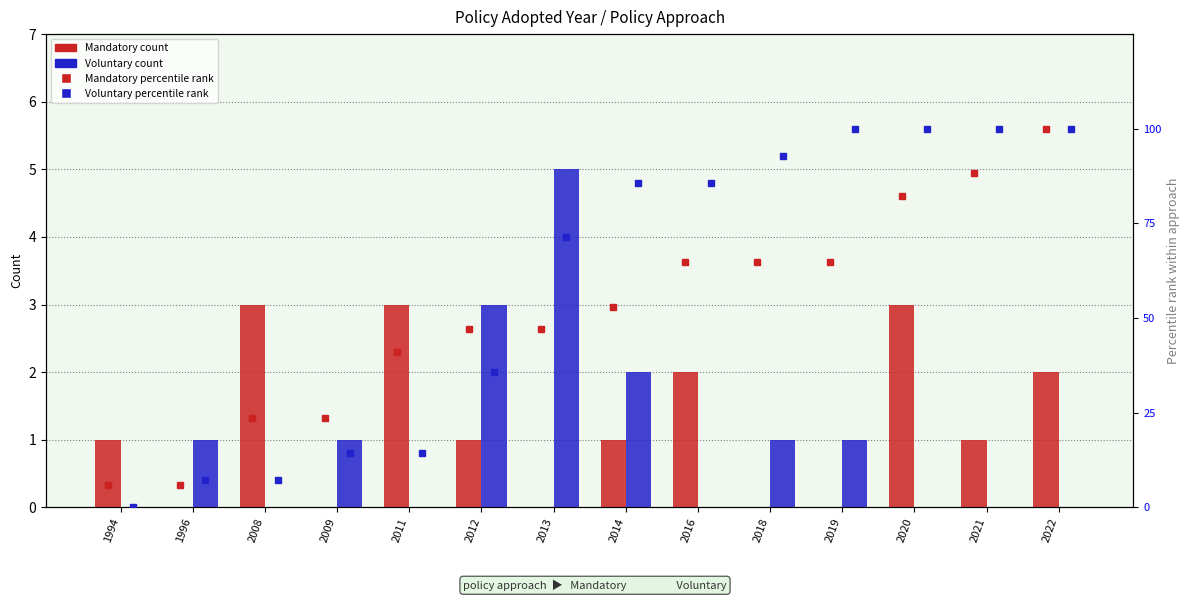

The Mandatory % cumulative series shows 108.0 at 2019. True or false?

False